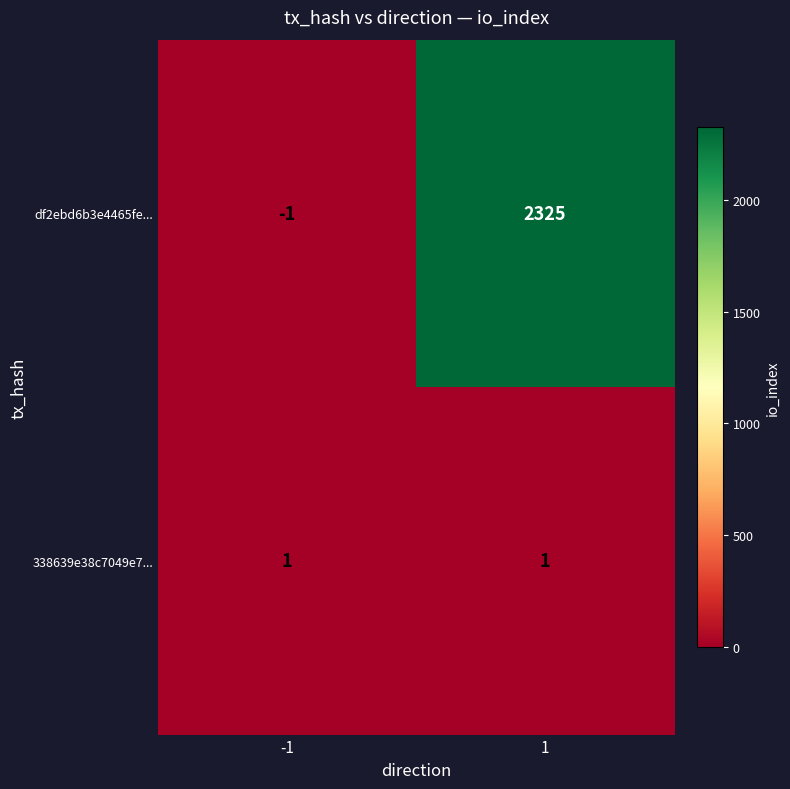

What is the lowest value of the 338639e38c7049e7... series?

1